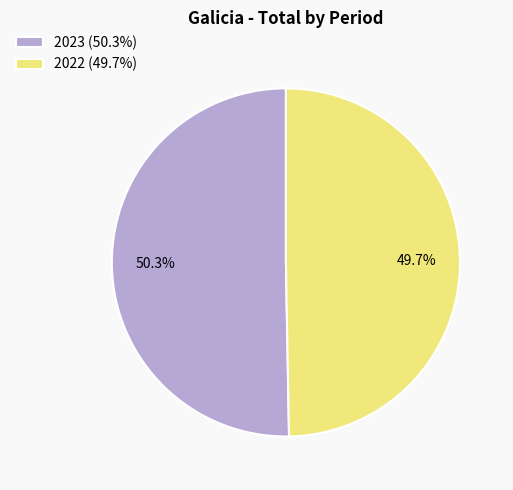

Approximately how many times larger is the value at 2022 (49.7%) compared to 2023 (50.3%)?

1.0